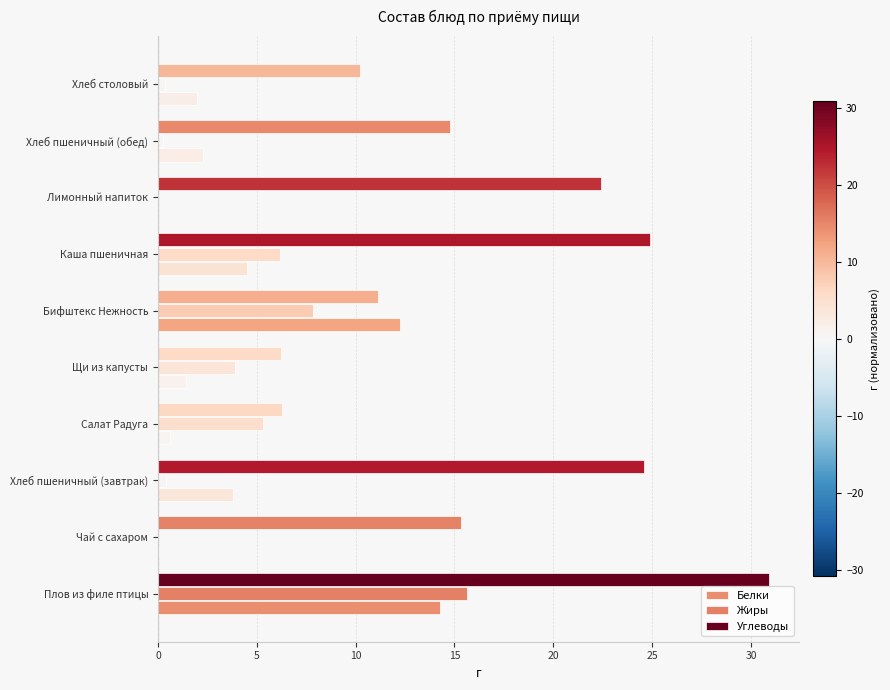

Reading left to right, extract all data points from this chart.

Белки: 14.3	0.1	3.8	0.6	1.4	12.2	4.5	0.0	2.3	2.0
Жиры: 15.6	0.0	0.4	5.3	3.9	7.8	6.2	0.0	0.2	0.4
Углеводы: 30.9	15.3	24.6	6.3	6.2	11.1	24.9	22.4	14.8	10.2